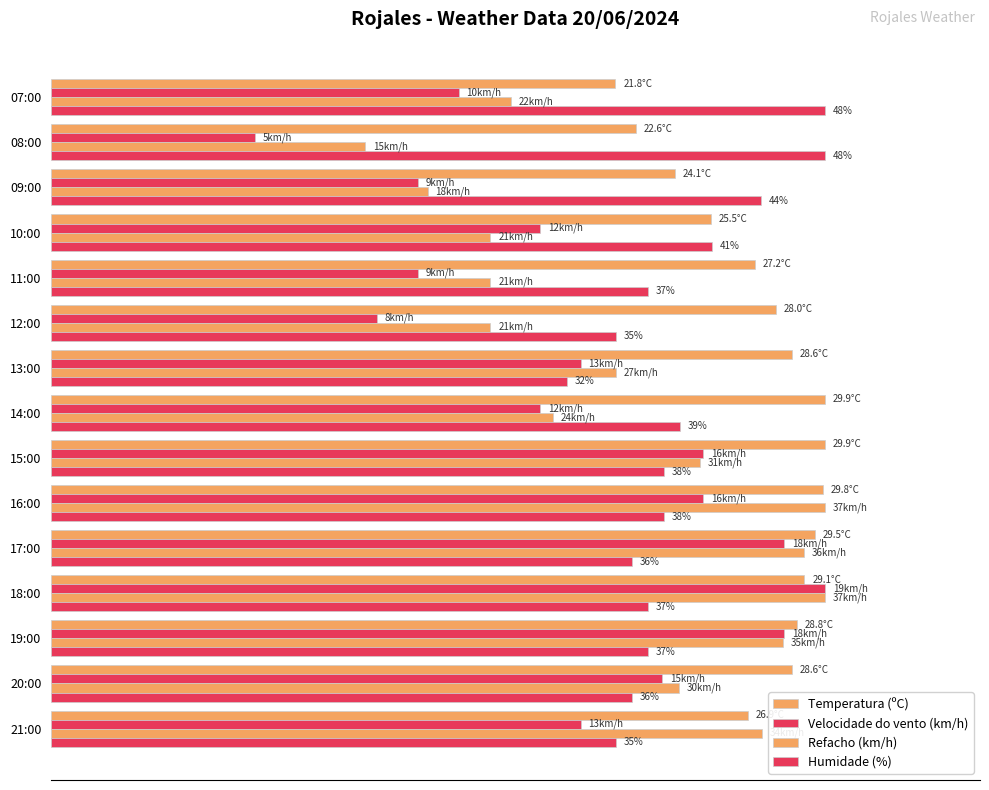

At how many categories does at least one series exceed 68?

15